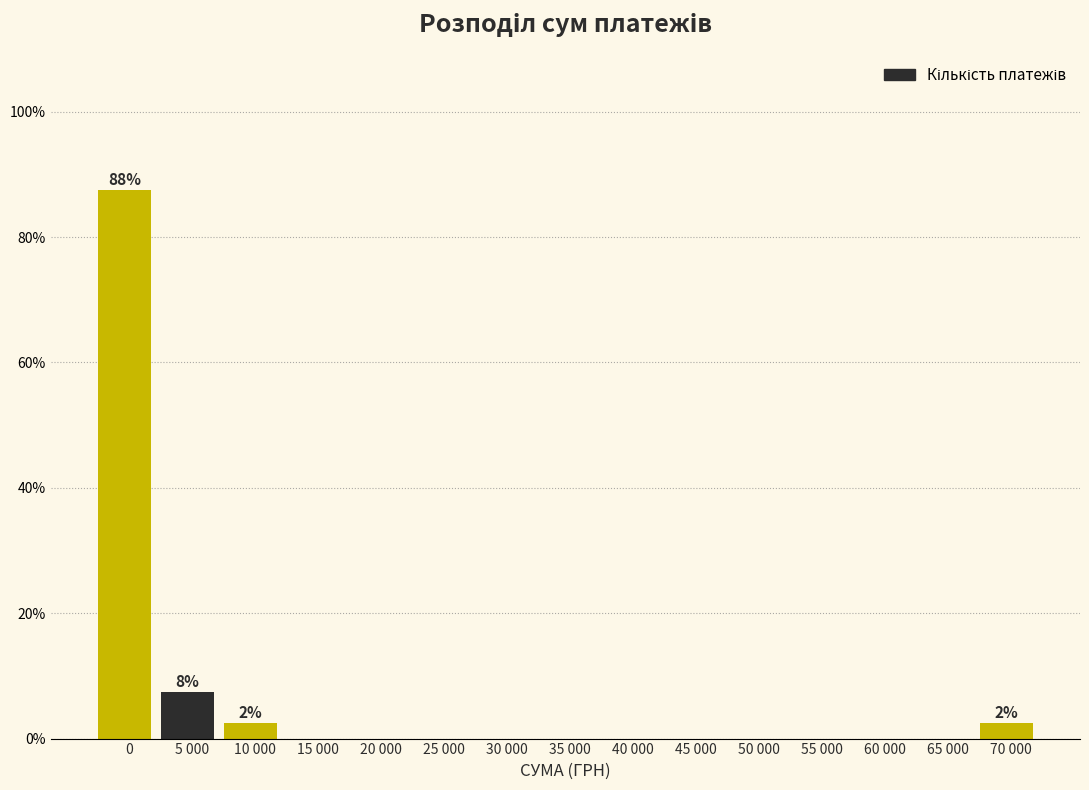

Reading left to right, list all the values displayed in this chart.

0=87.5	5 000=7.5	10 000=2.5	15 000=0.0	20 000=0.0	25 000=0.0	30 000=0.0	35 000=0.0	40 000=0.0	45 000=0.0	50 000=0.0	55 000=0.0	60 000=0.0	65 000=0.0	70 000=2.5